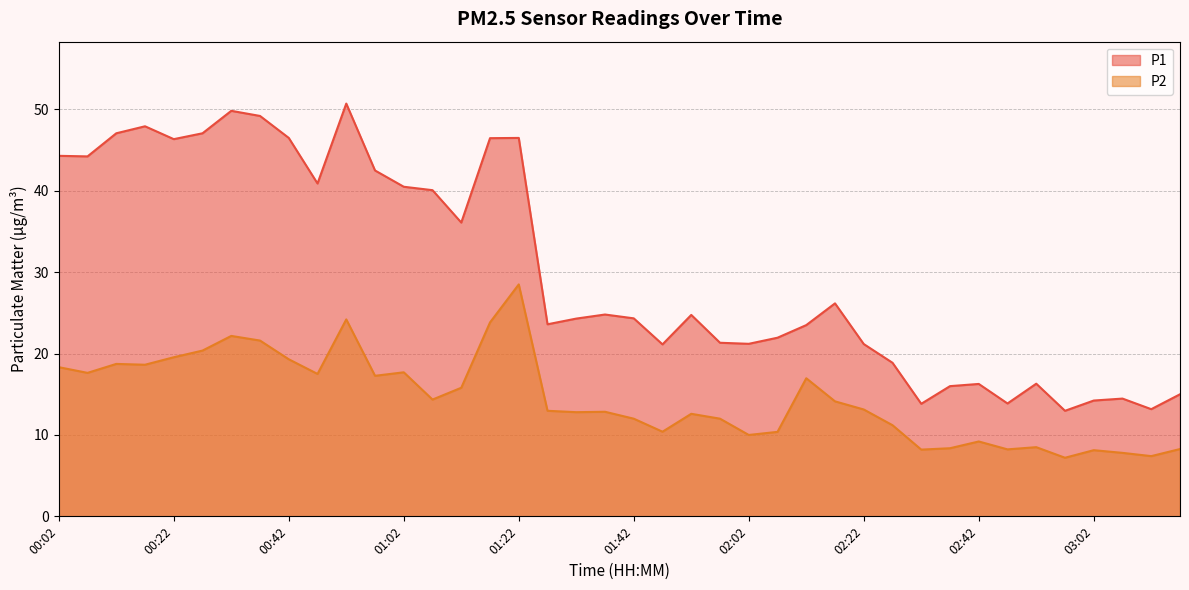

What is the difference between the P1 values at 01:52 and 01:37?

0.1